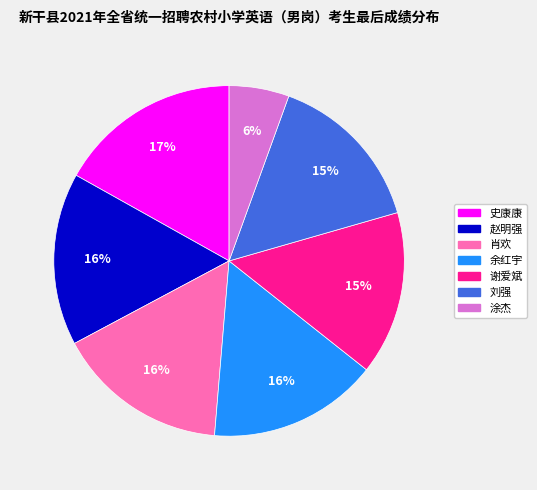

To the nearest percent, what percentage of the pie is 史康康?

17%